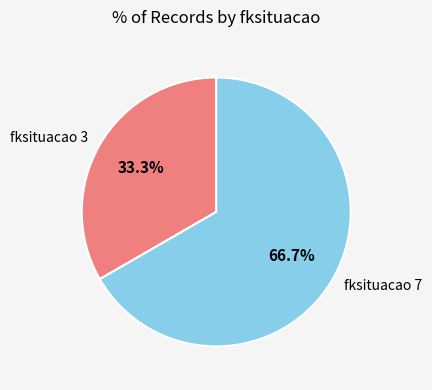

Is there any slice that represents more than half of the pie?

Yes